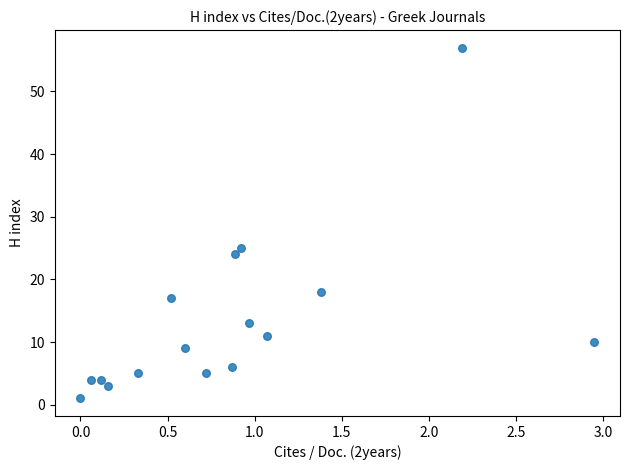

What is the range of Y values (max minus min)?

56